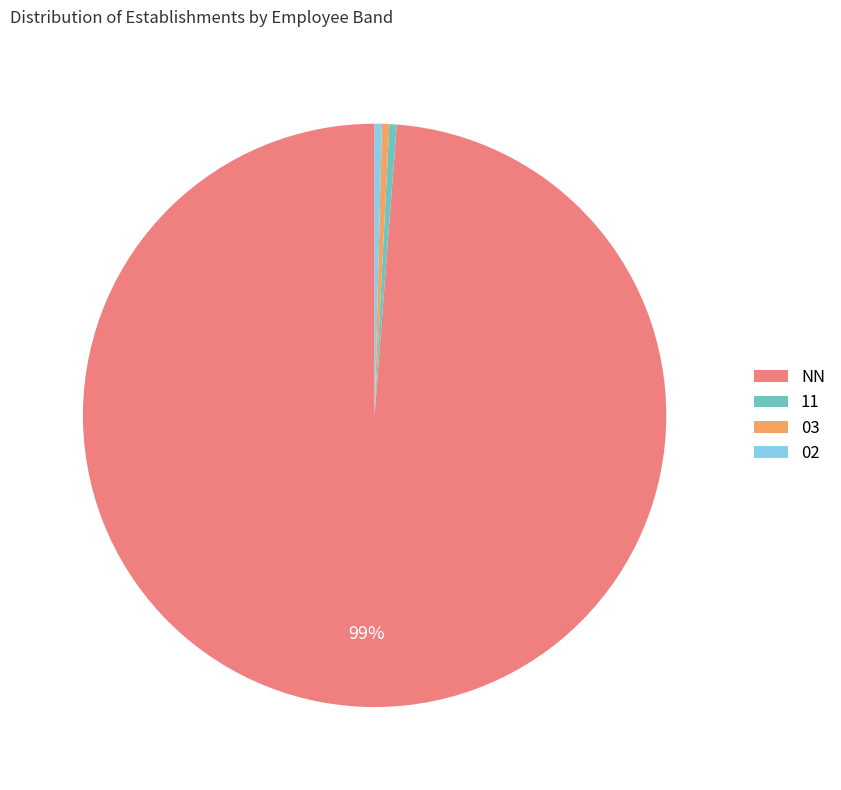

Is the sum of 02 and 11 greater than half?

No